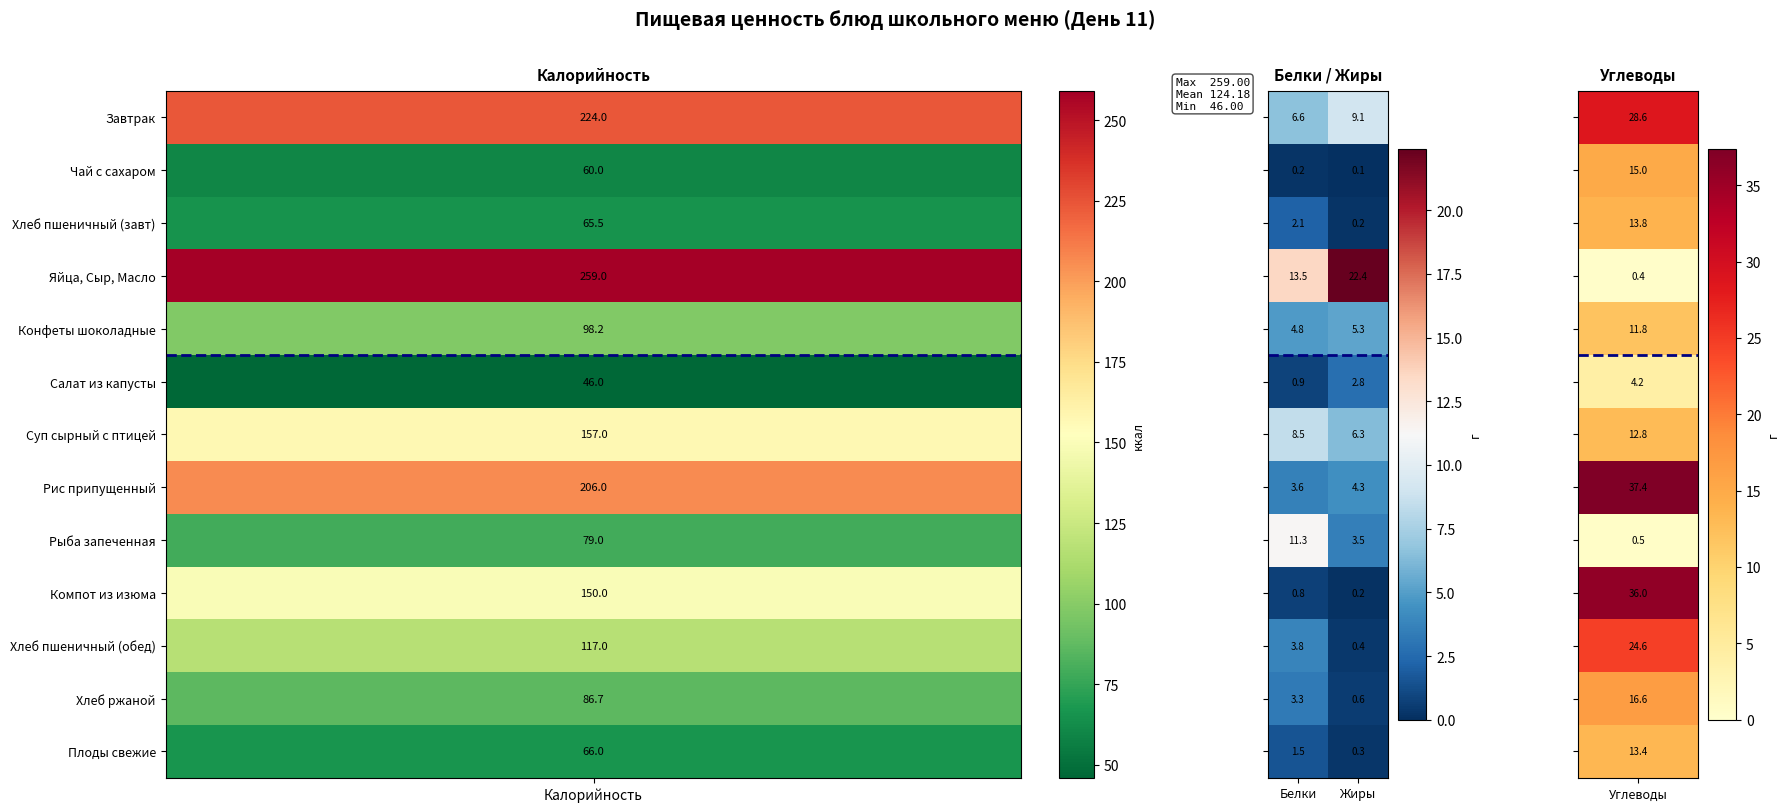

What is the difference between the highest and lowest values at Белки?

13.3